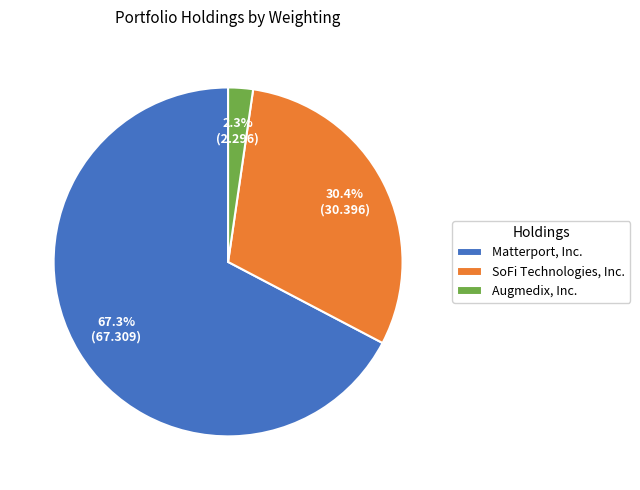

Is it true that SoFi Technologies, Inc. is 18% of the pie?

False